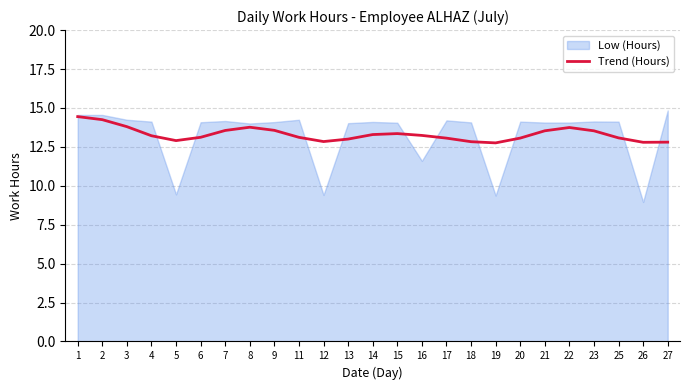

True or false: there are more than 2 points higher than both neighbors.

True